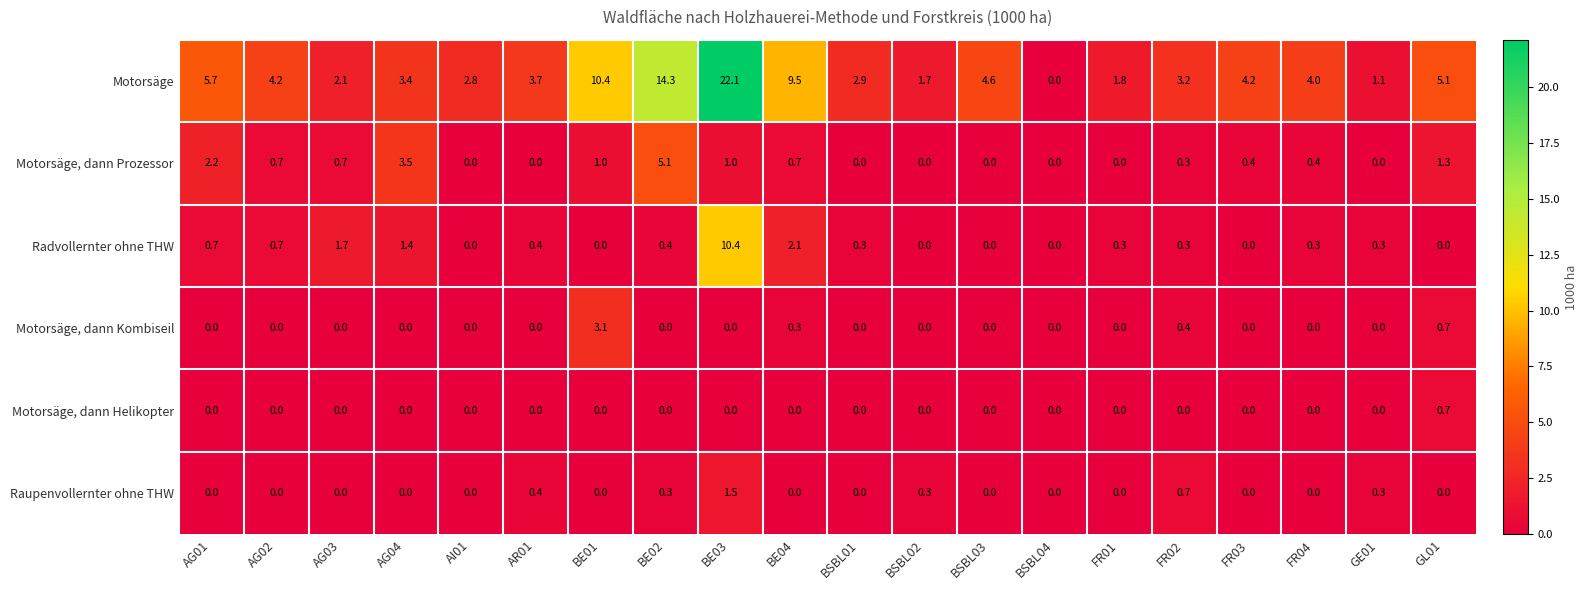

List the series in order of their peak value, highest first.

Motorsäge, Radvollernter ohne THW, Motorsäge, dann Prozessor, Motorsäge, dann Kombiseil, Raupenvollernter ohne THW, Motorsäge, dann Helikopter